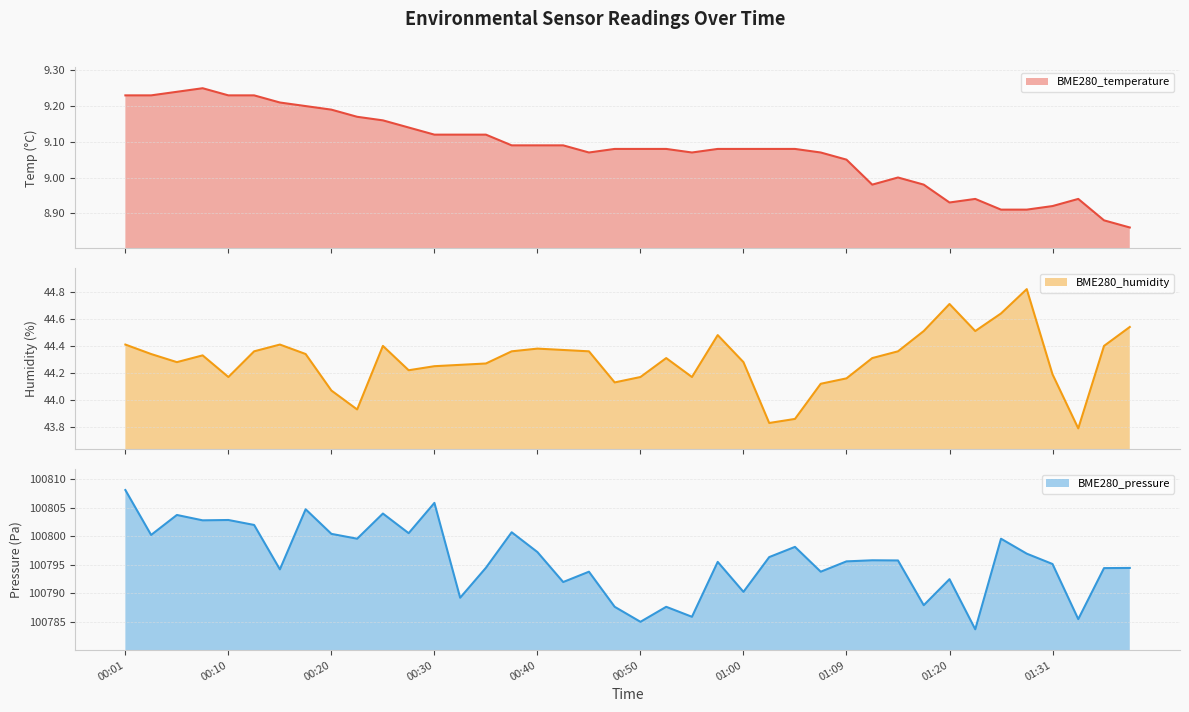

What is the label of the 29th point from the right?

00:28